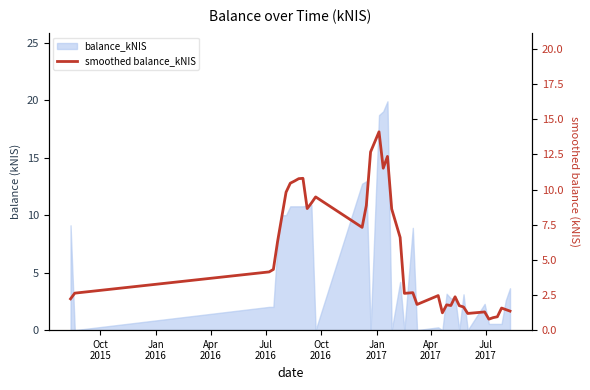

True or false: the data shows 1.4 at 25.

False